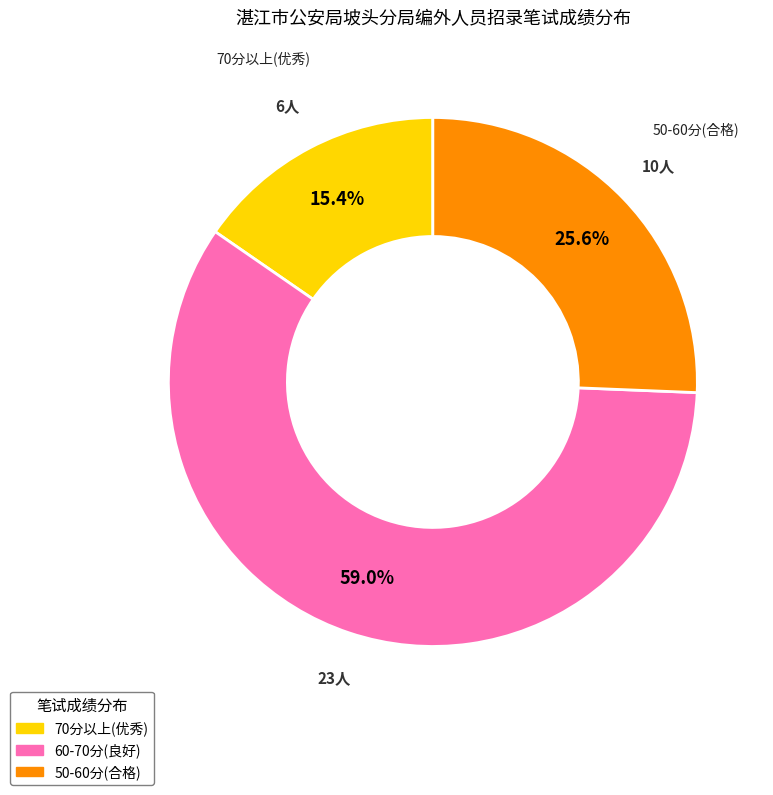

Does any single category account for the majority?

Yes